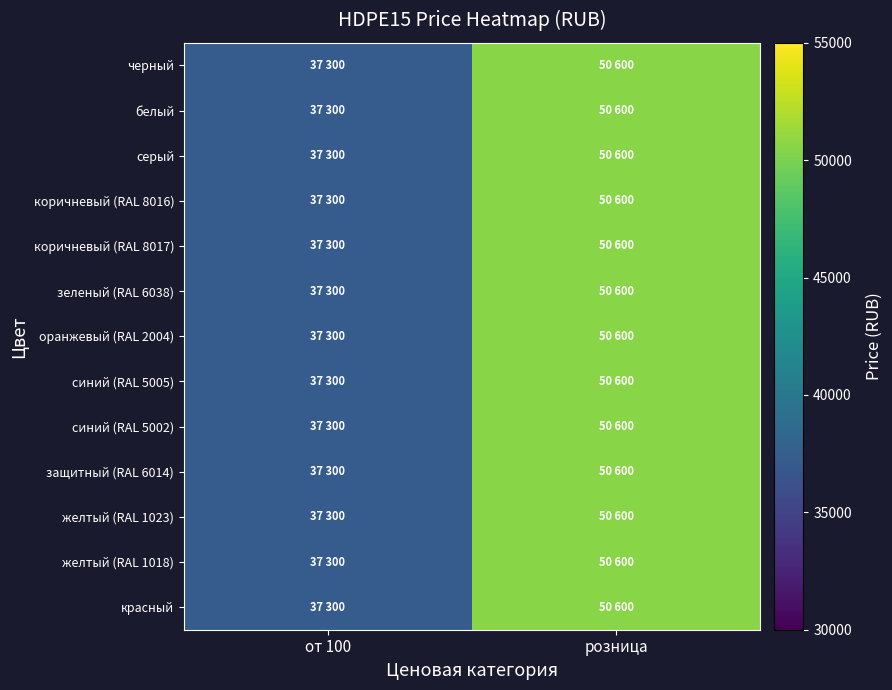

What is the smallest value displayed?

37300